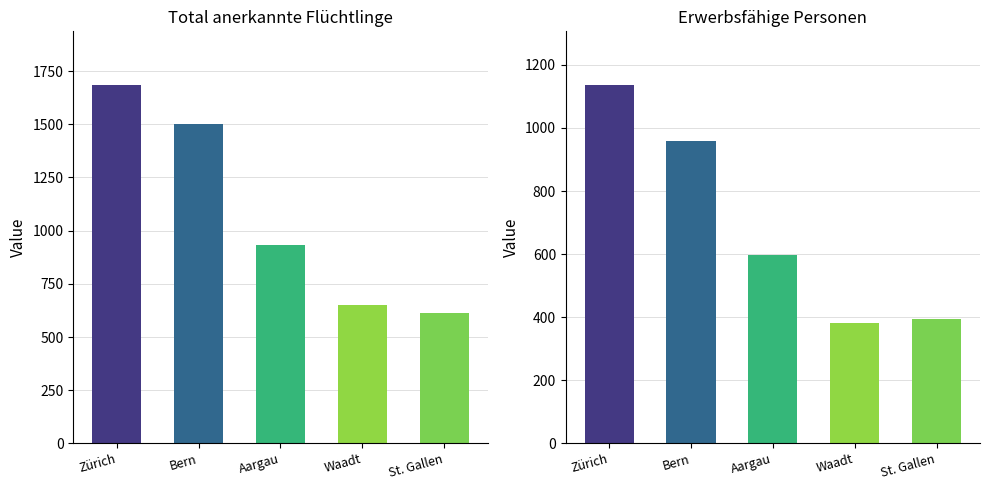

How many groups of bars are there?

5